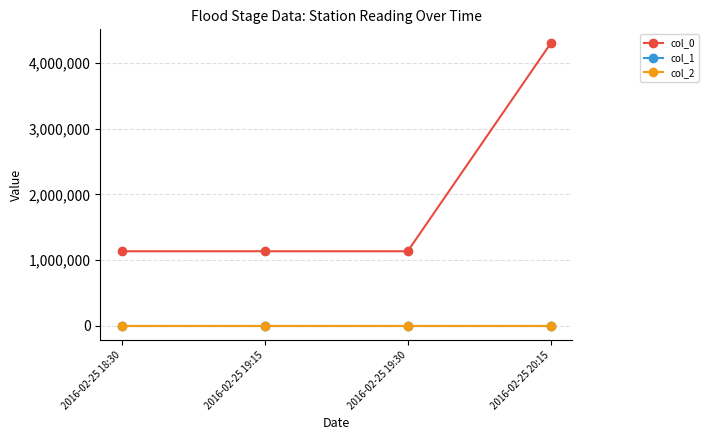

At which label does col_0 reach its peak?

2016-02-25 20:15